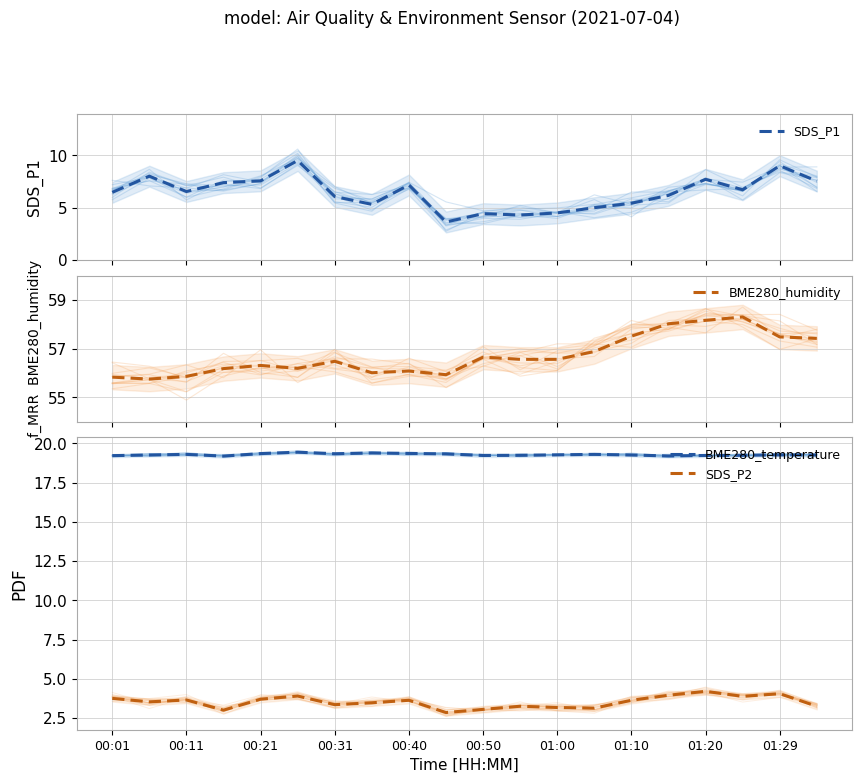

What is the minimum value for SDS_P1?

3.6